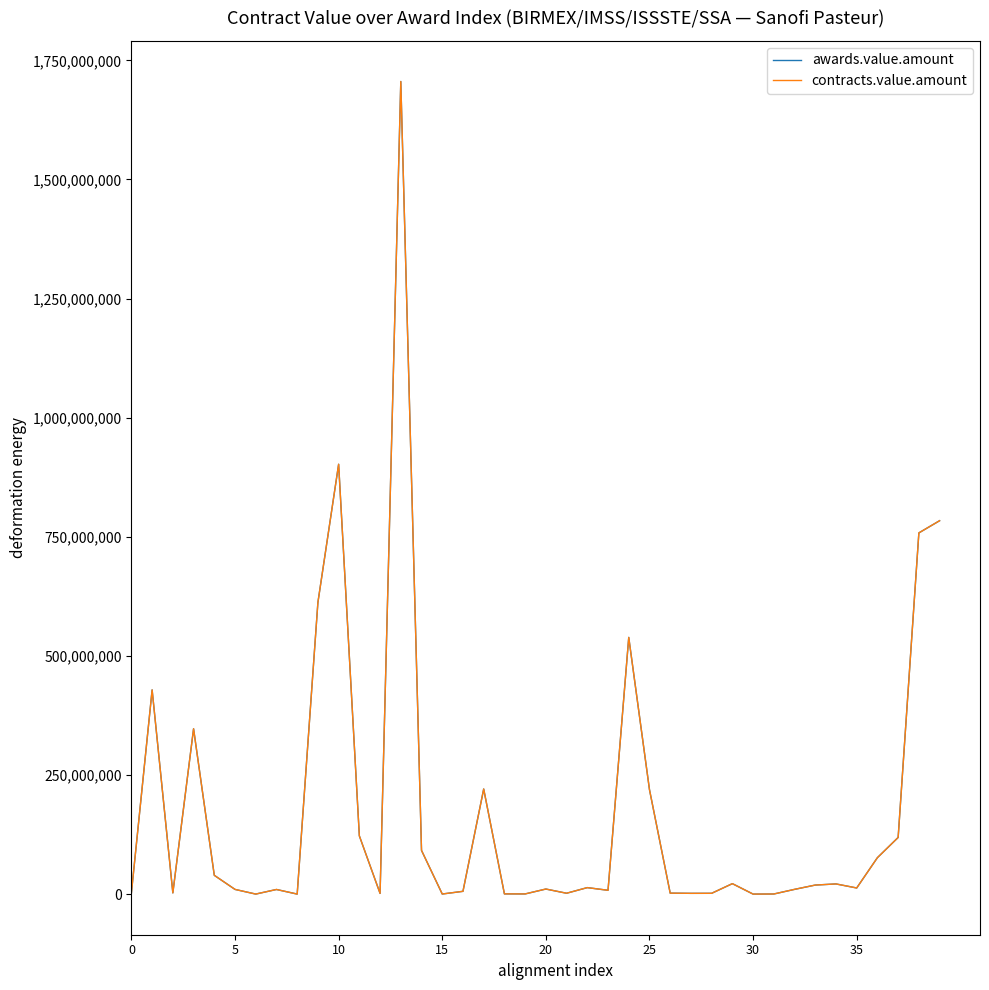

Is this an area chart (filled region under the line)?

No